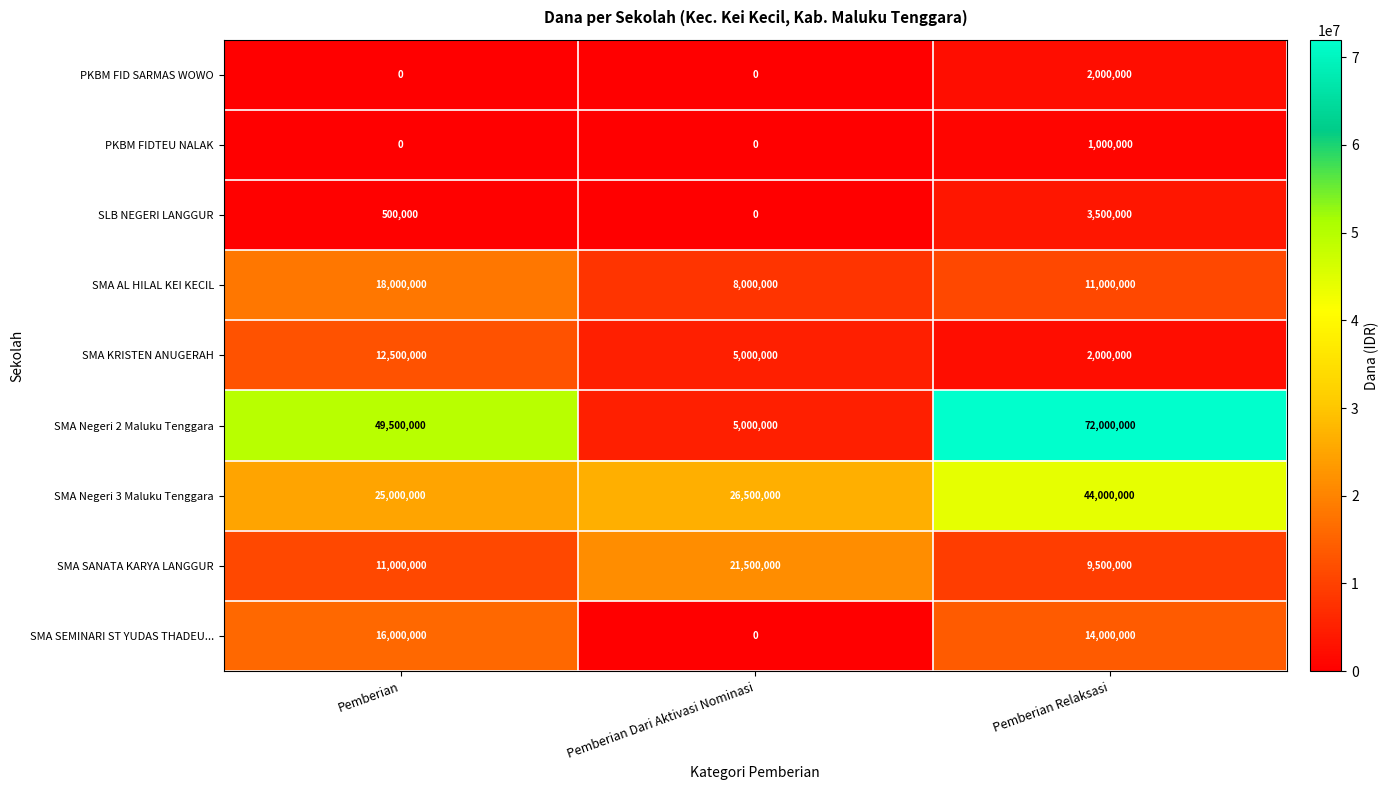

How many data points does each series have?

3